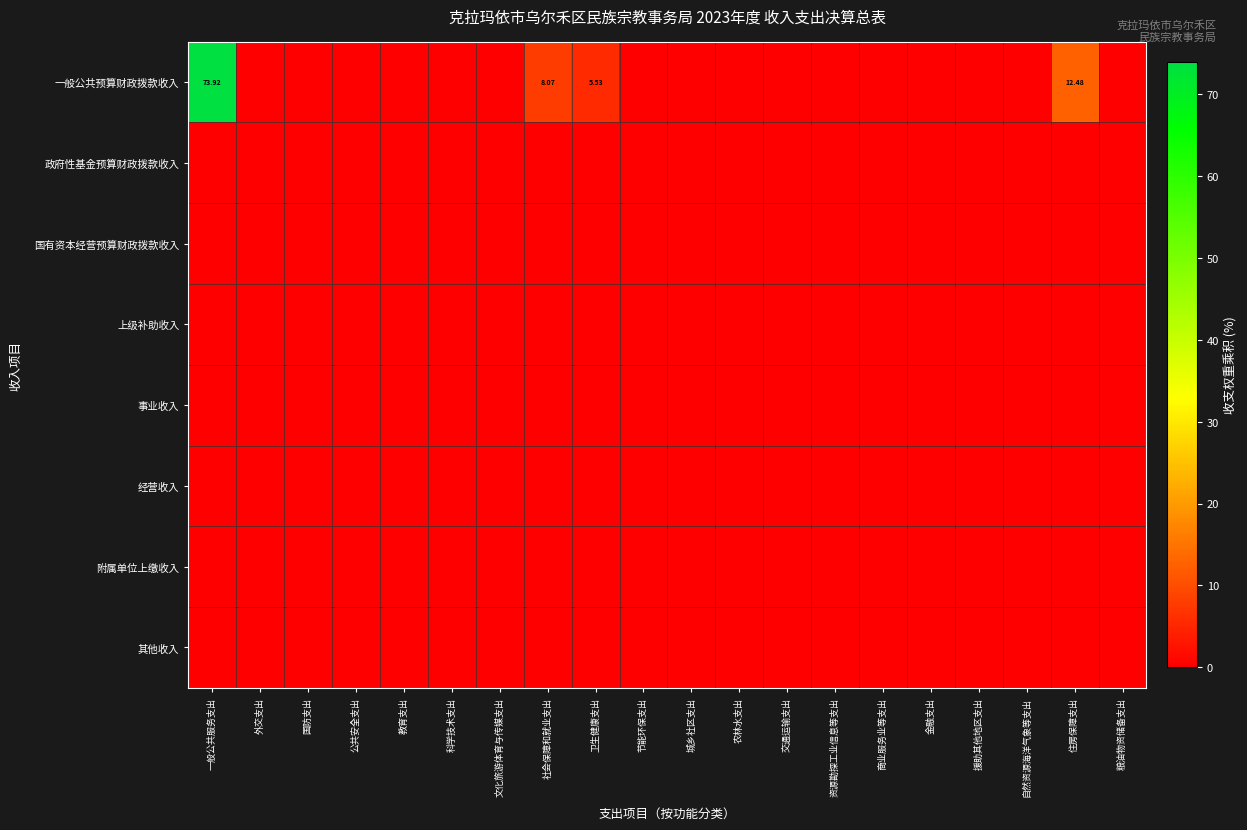

At how many categories does at least one series exceed 11?

2